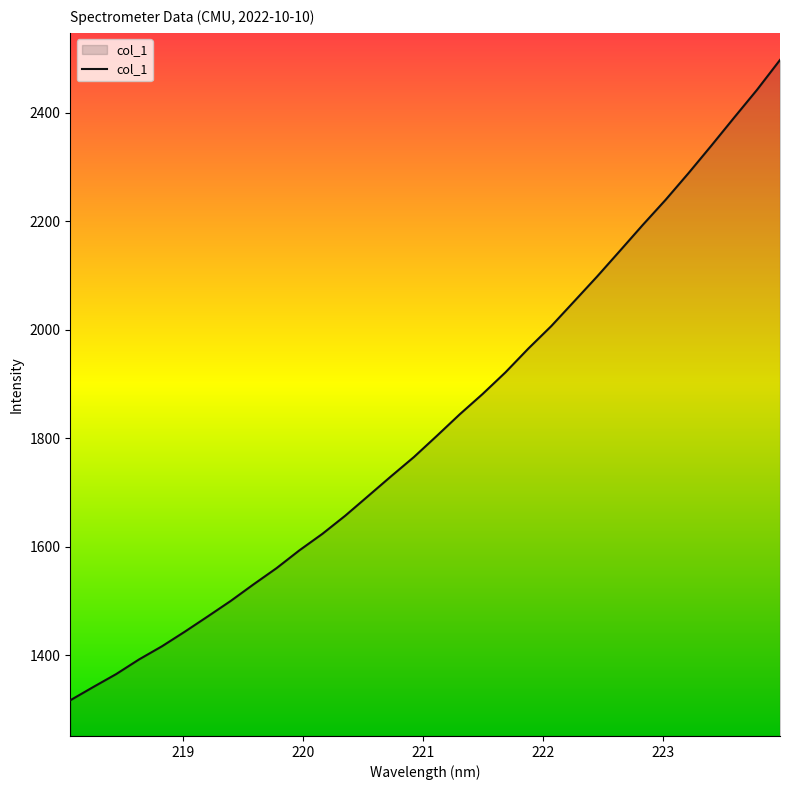

How many lines are shown in the chart?

1